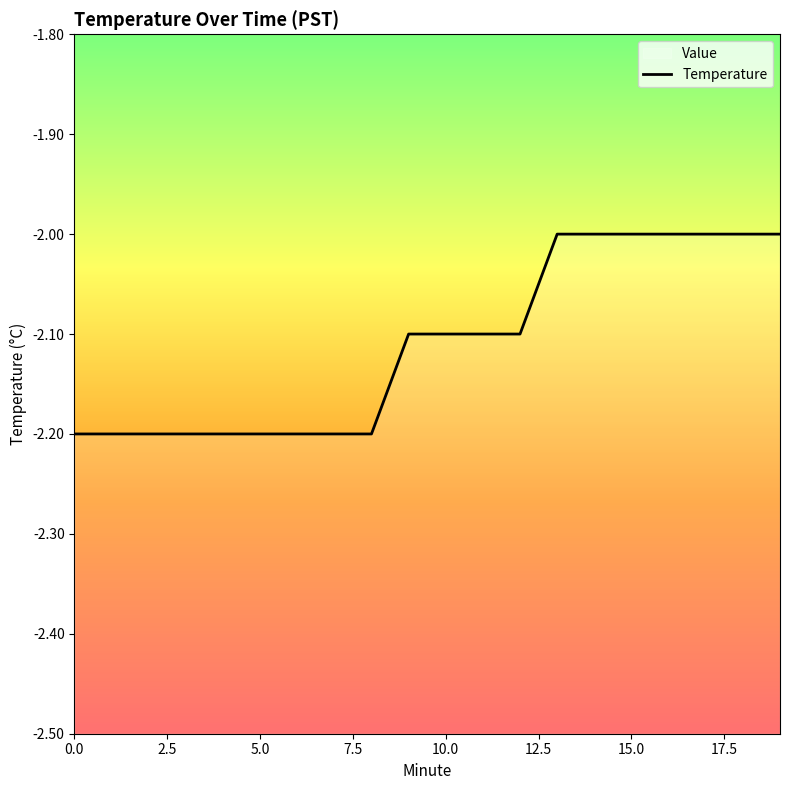

The chart shows a value of -0.4 at 12. True or false?

False